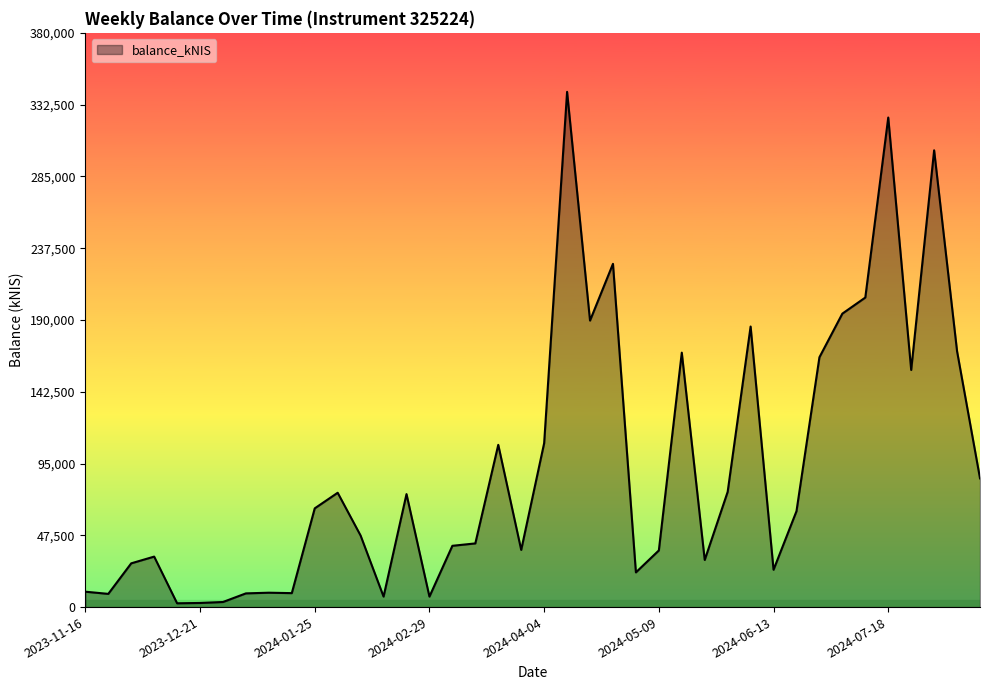

What is the maximum value shown in the chart?

340959.5